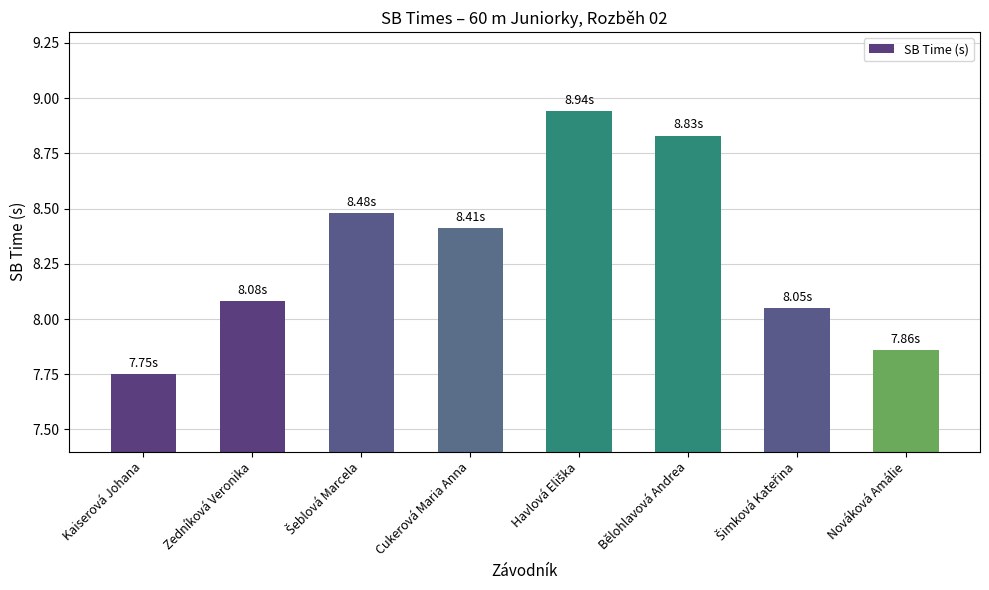

What is the ratio of the value at Nováková Amálie to the value at Zedníková Veronika?

1.0